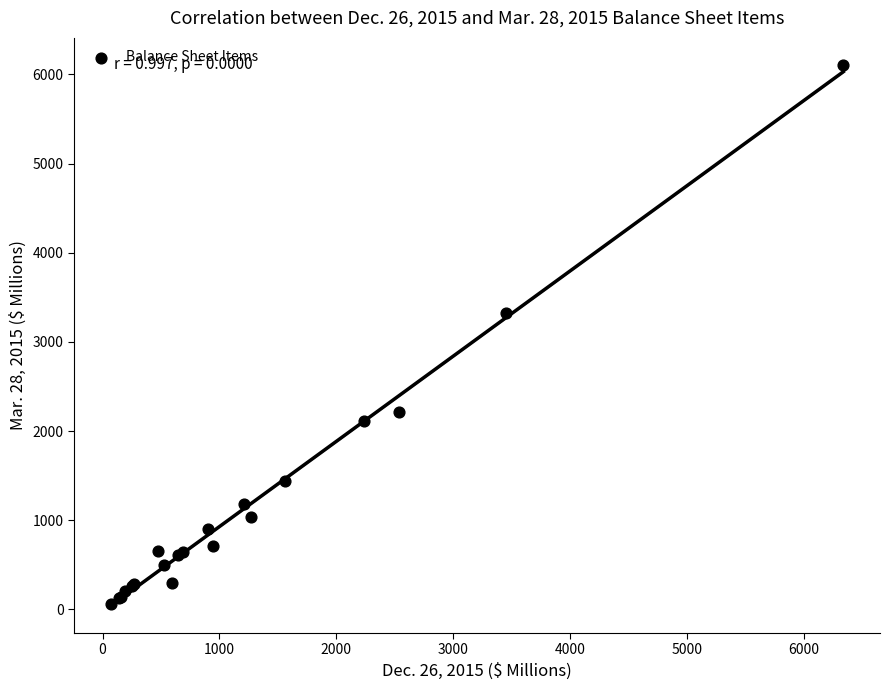

What Y value in the scatter plot is closest to 3081?

3324